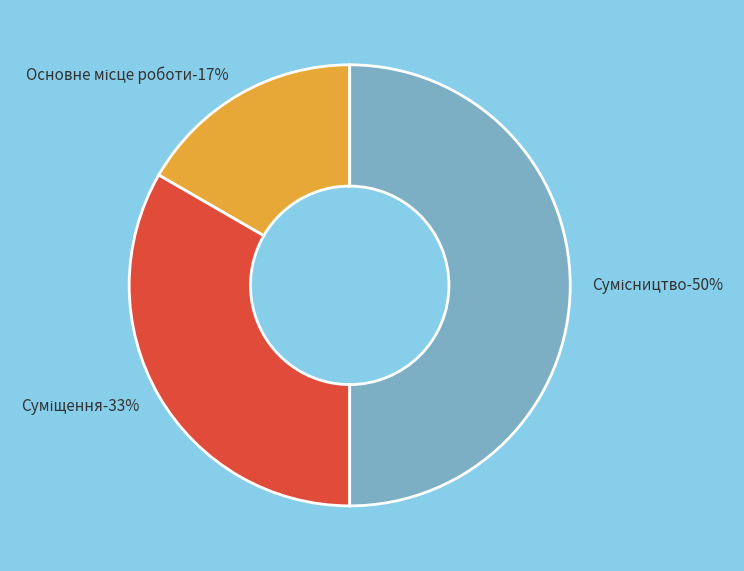

The Основне місце роботи slice represents 26% of the pie. True or false?

False